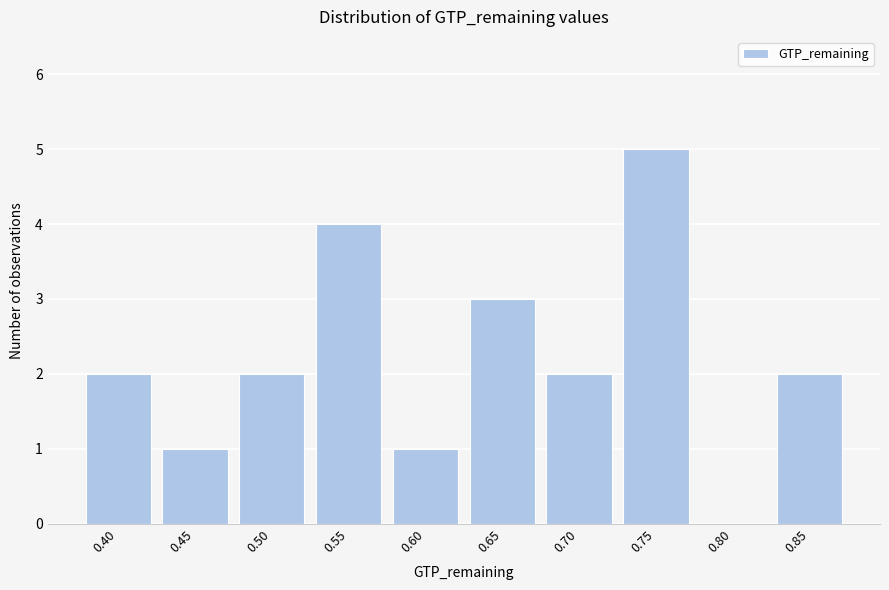

Reading left to right, transcribe all the data shown in this chart.

0.40=2	0.45=1	0.50=2	0.55=4	0.60=1	0.65=3	0.70=2	0.75=5	0.80=0	0.85=2